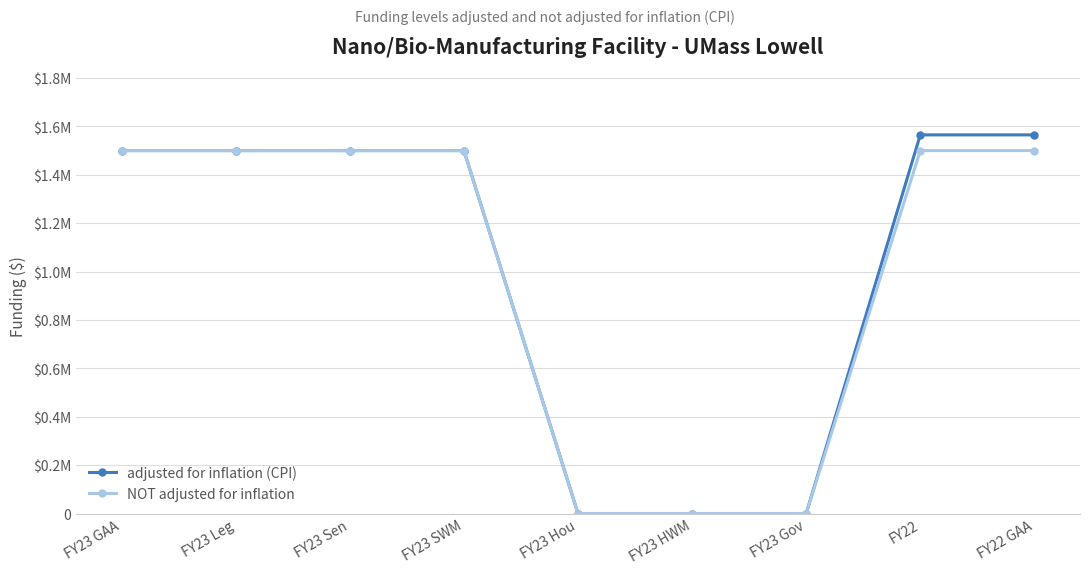

At which label is adjusted for inflation (CPI) closest to 782446?

FY23 GAA